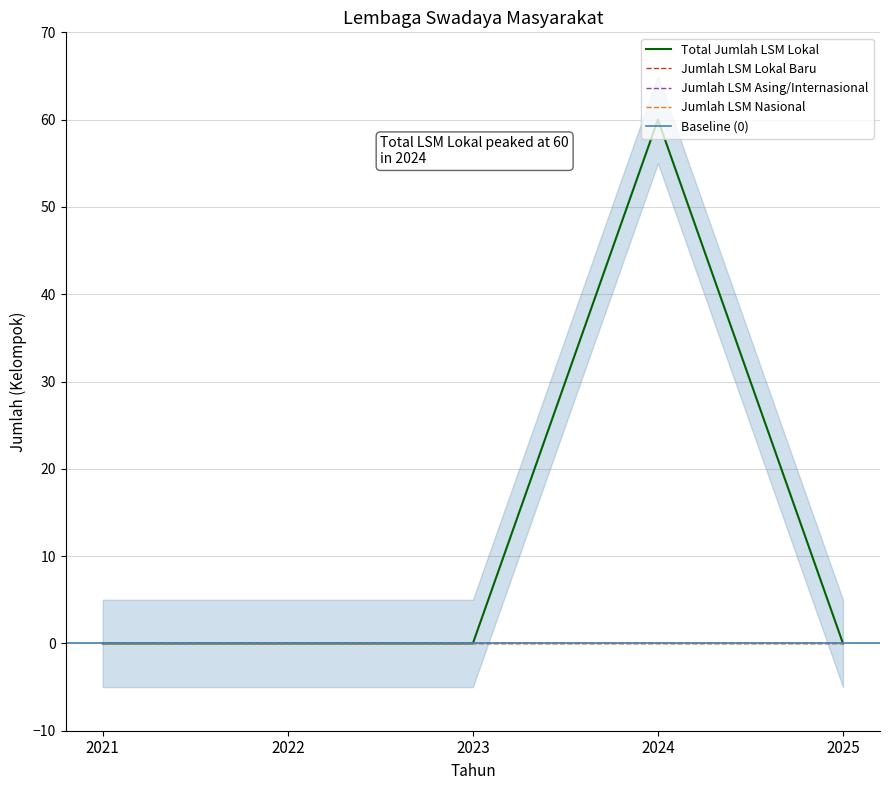

In Total Jumlah LSM Lokal, how many points are higher than both neighbors (excluding endpoints)?

1